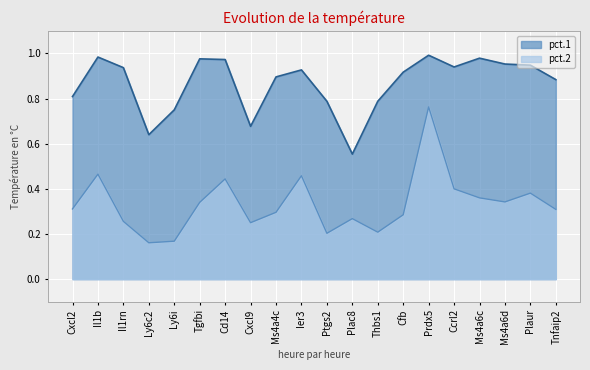

True or false: pct.1 has a value of 0.9 at Plaur.

True